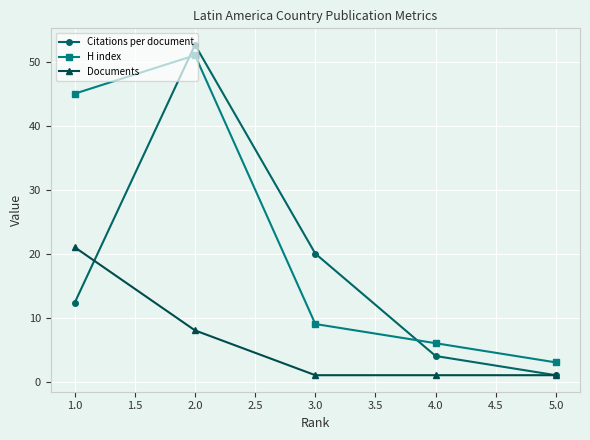

How many interior local peaks does the Citations per document series have?

1